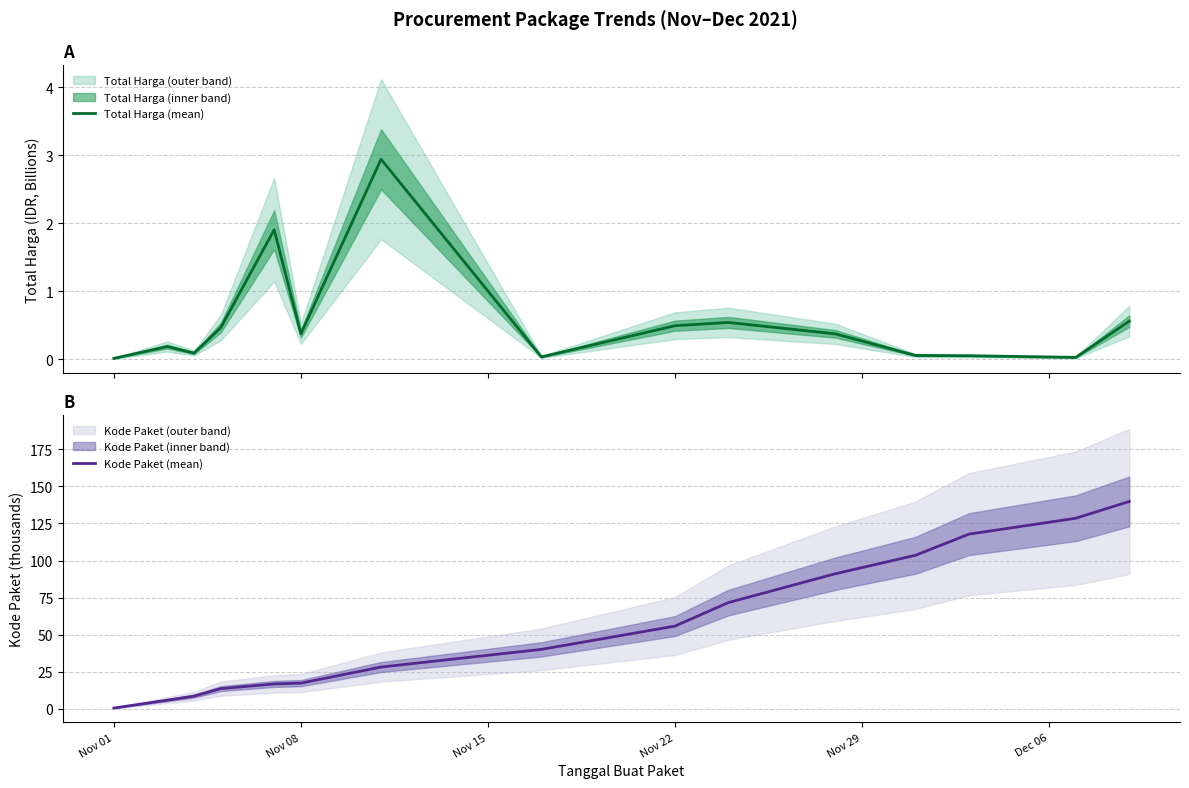

What is the maximum value for Total Harga (mean)?

2.9